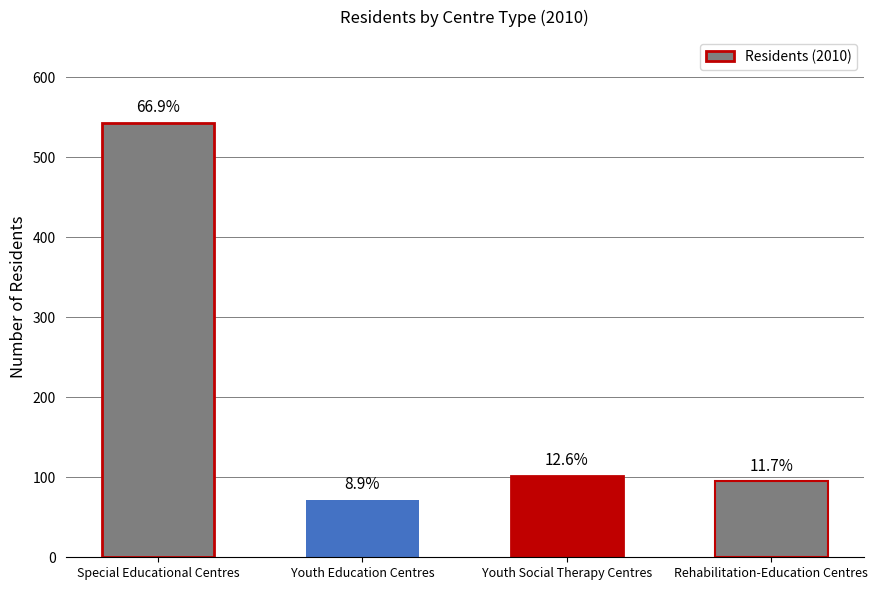

Rank the categories by value from lowest to highest.

Youth Education Centres, Rehabilitation-Education Centres, Youth Social Therapy Centres, Special Educational Centres